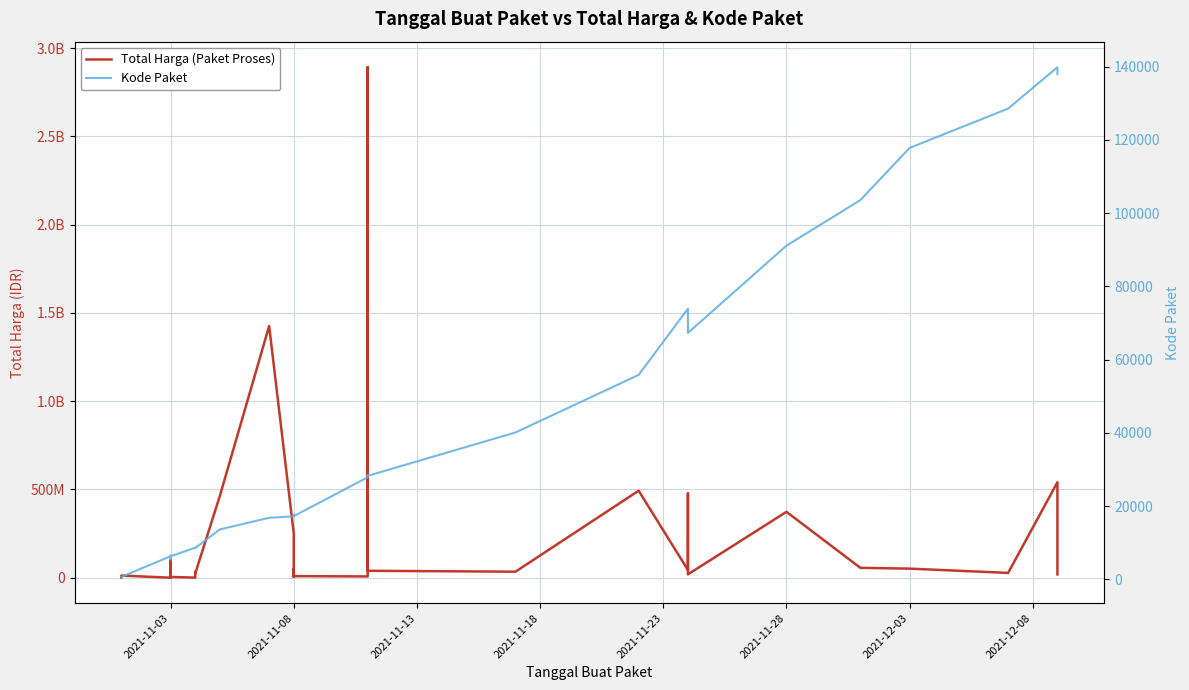

What are all the series names shown in the legend?

Total Harga (Paket Proses), Kode Paket